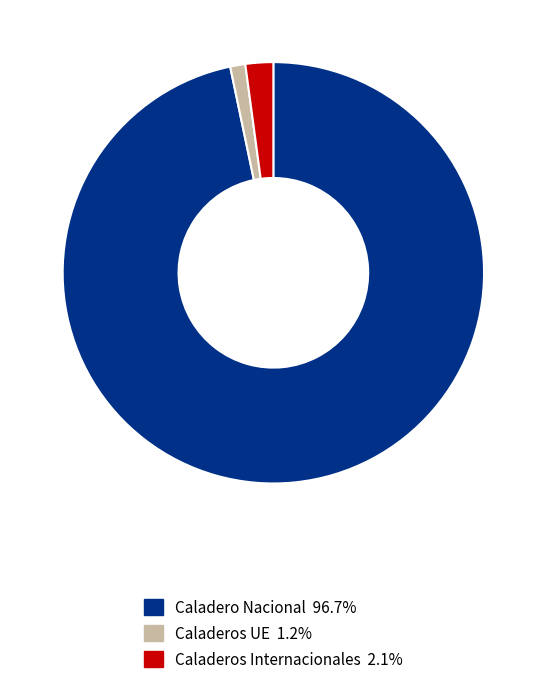

Combined, do Caladeros Internacionales 2.1% and Caladeros UE 1.2% account for over 50%?

No